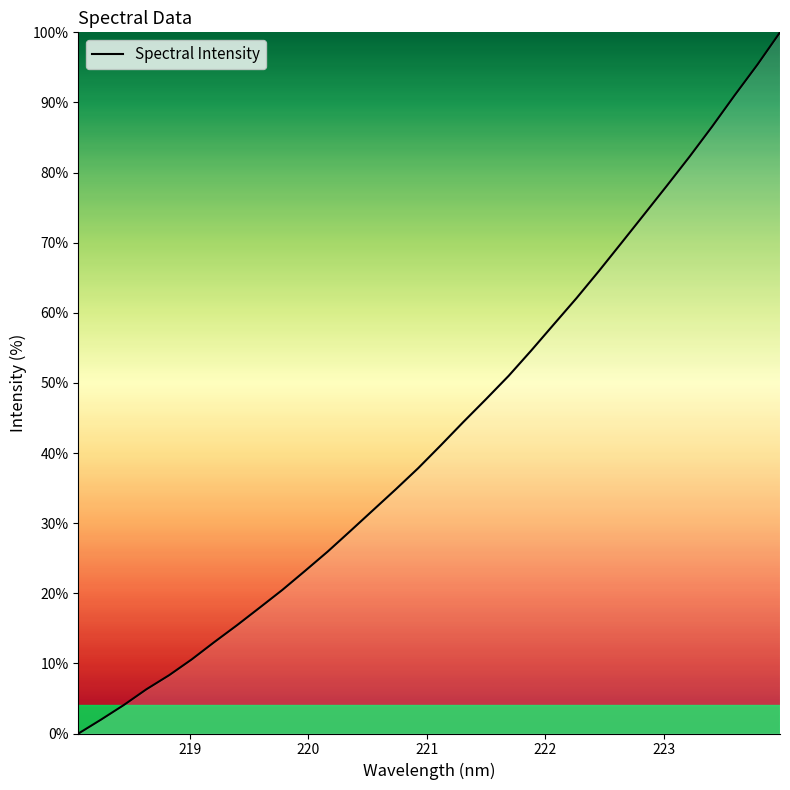

What is the greatest value displayed?

100.0